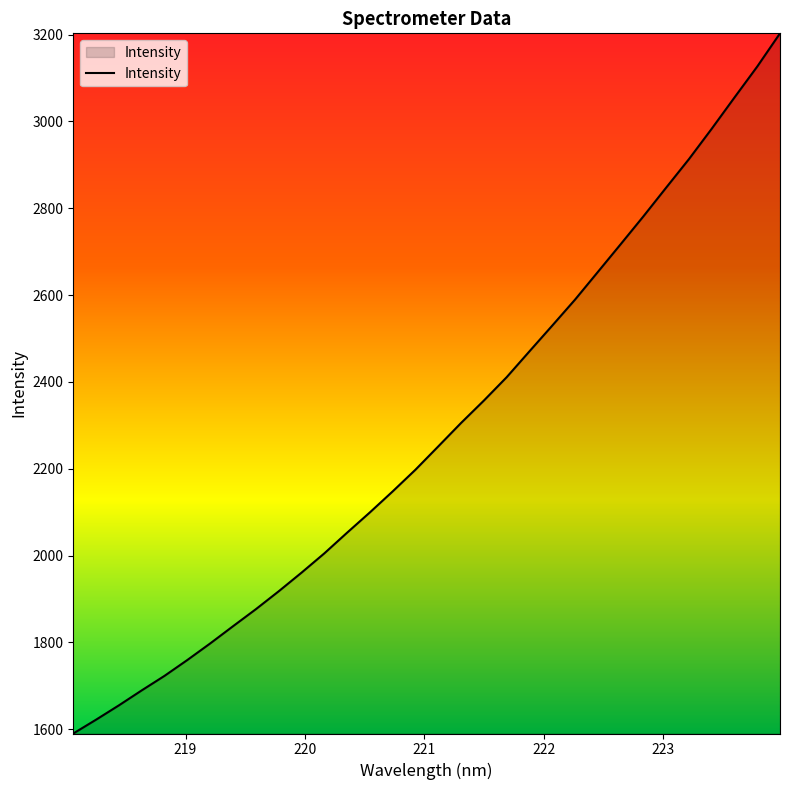

What is the difference between the maximum and minimum values?

1612.4